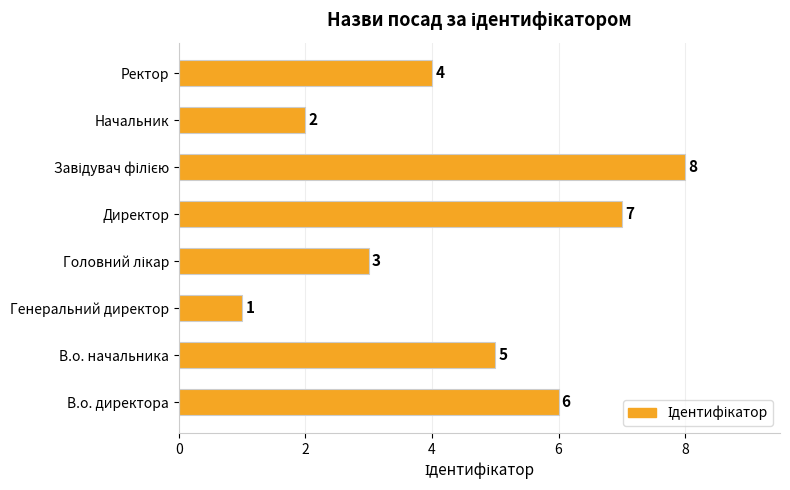

Is it true that the value at Ректор is 3?

False